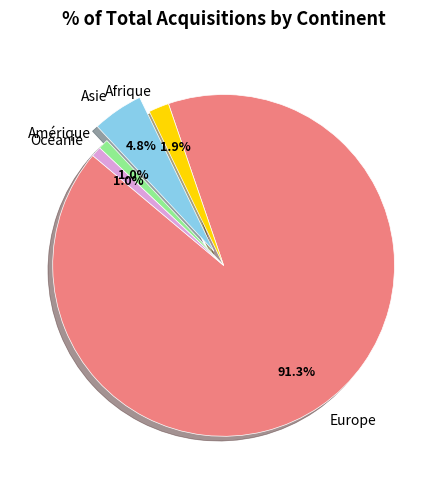

Combined, what portion of the pie is Asie and Océanie?

5.8%